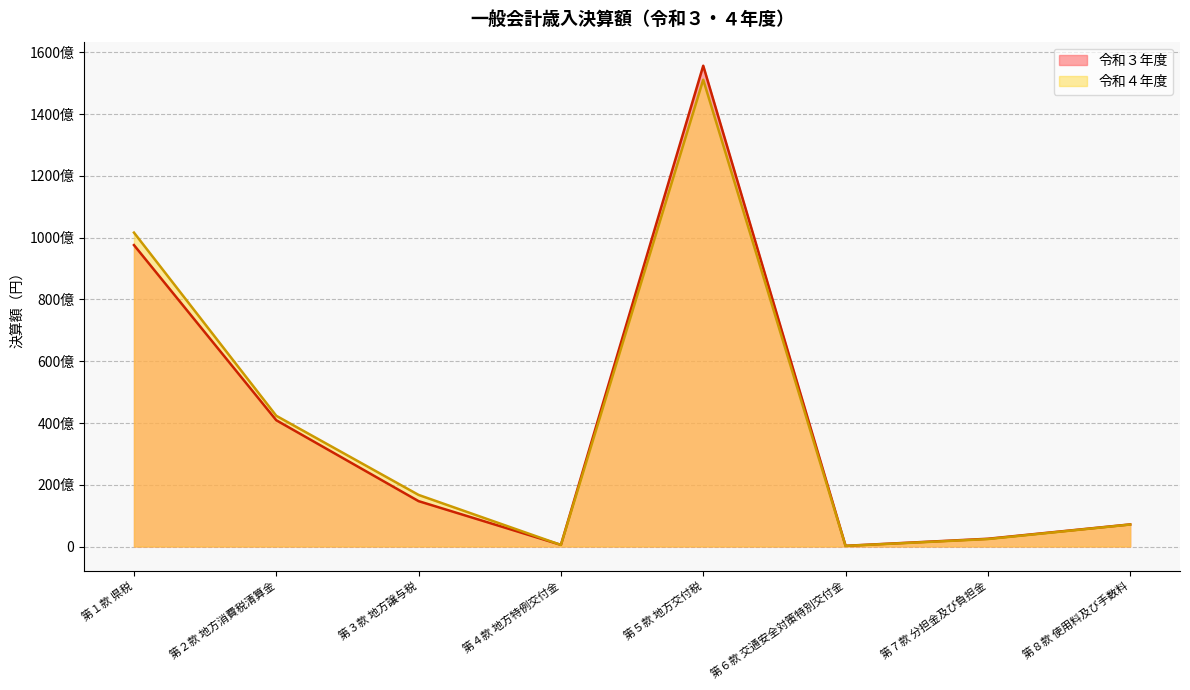

What is the approximate value of 令和３年度 at 第３款 地方譲与税, to the nearest 100?

14689349000